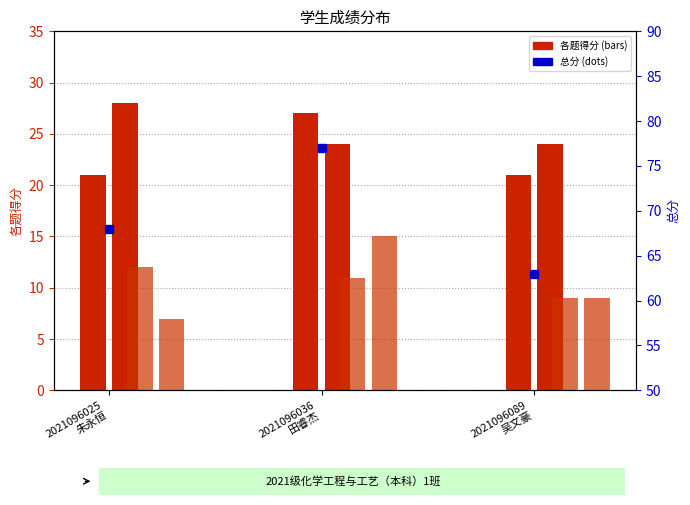

What is the ratio of the value at 2021096036
田睿杰 to the value at 2021096089
吴文豪?

1.2